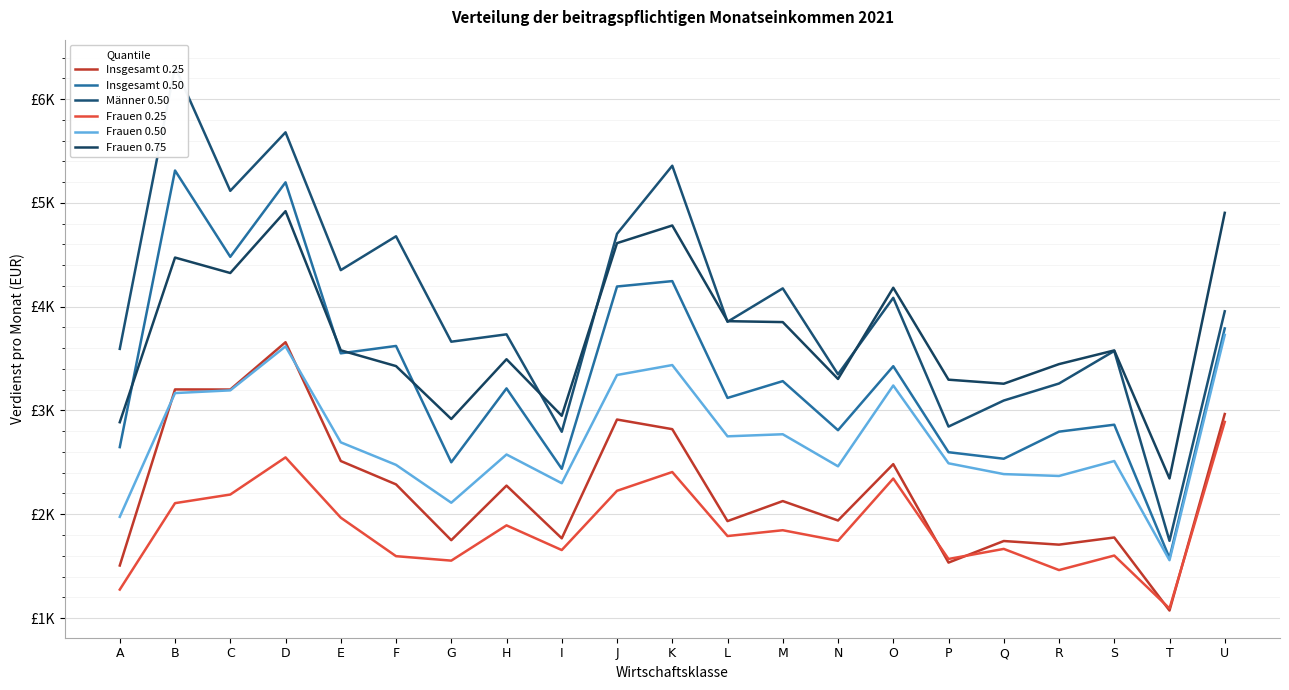

At which label is Insgesamt 0.25 closest to 2365?

F